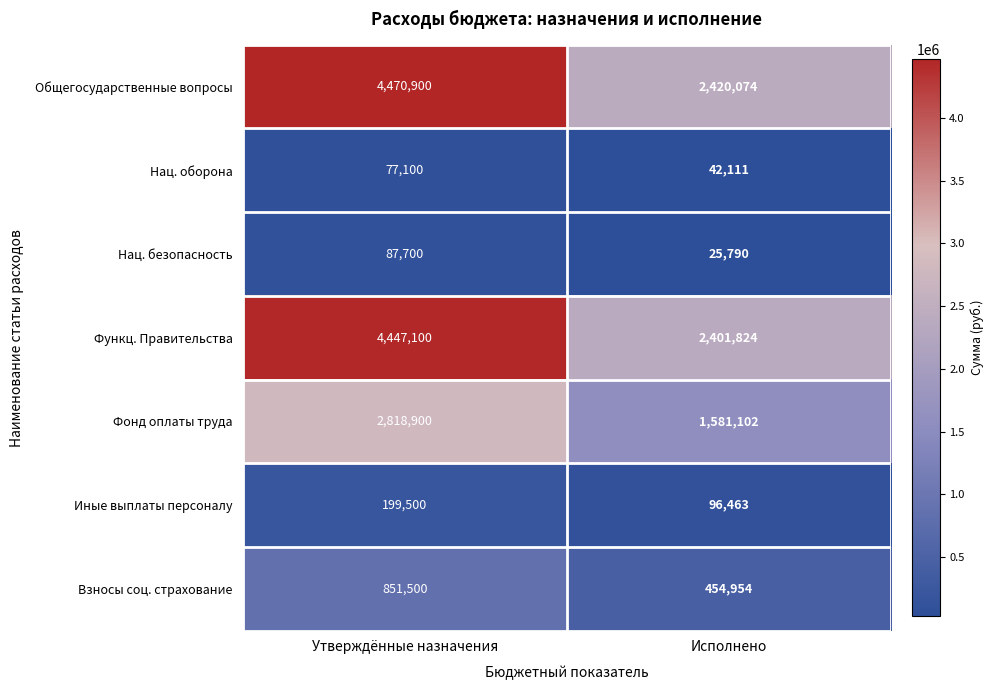

Rank the series at Исполнено from highest to lowest value.

Общегосударственные вопросы, Функц. Правительства, Фонд оплаты труда, Взносы соц. страхование, Иные выплаты персоналу, Нац. оборона, Нац. безопасность